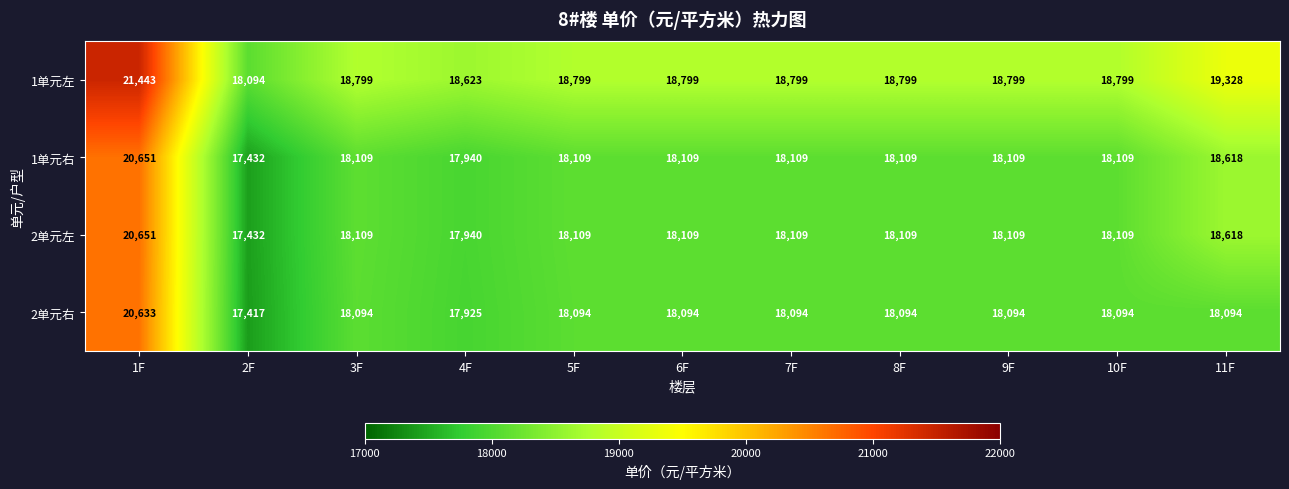

What is the difference between the second highest and second lowest values in the 2单元右 series?

169